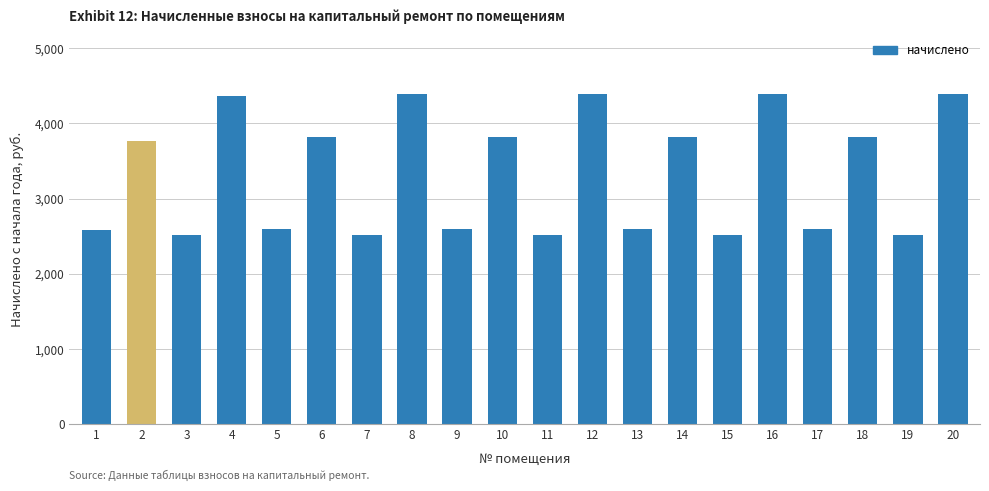

True or false: the data shows 2520.2 at 19.

True